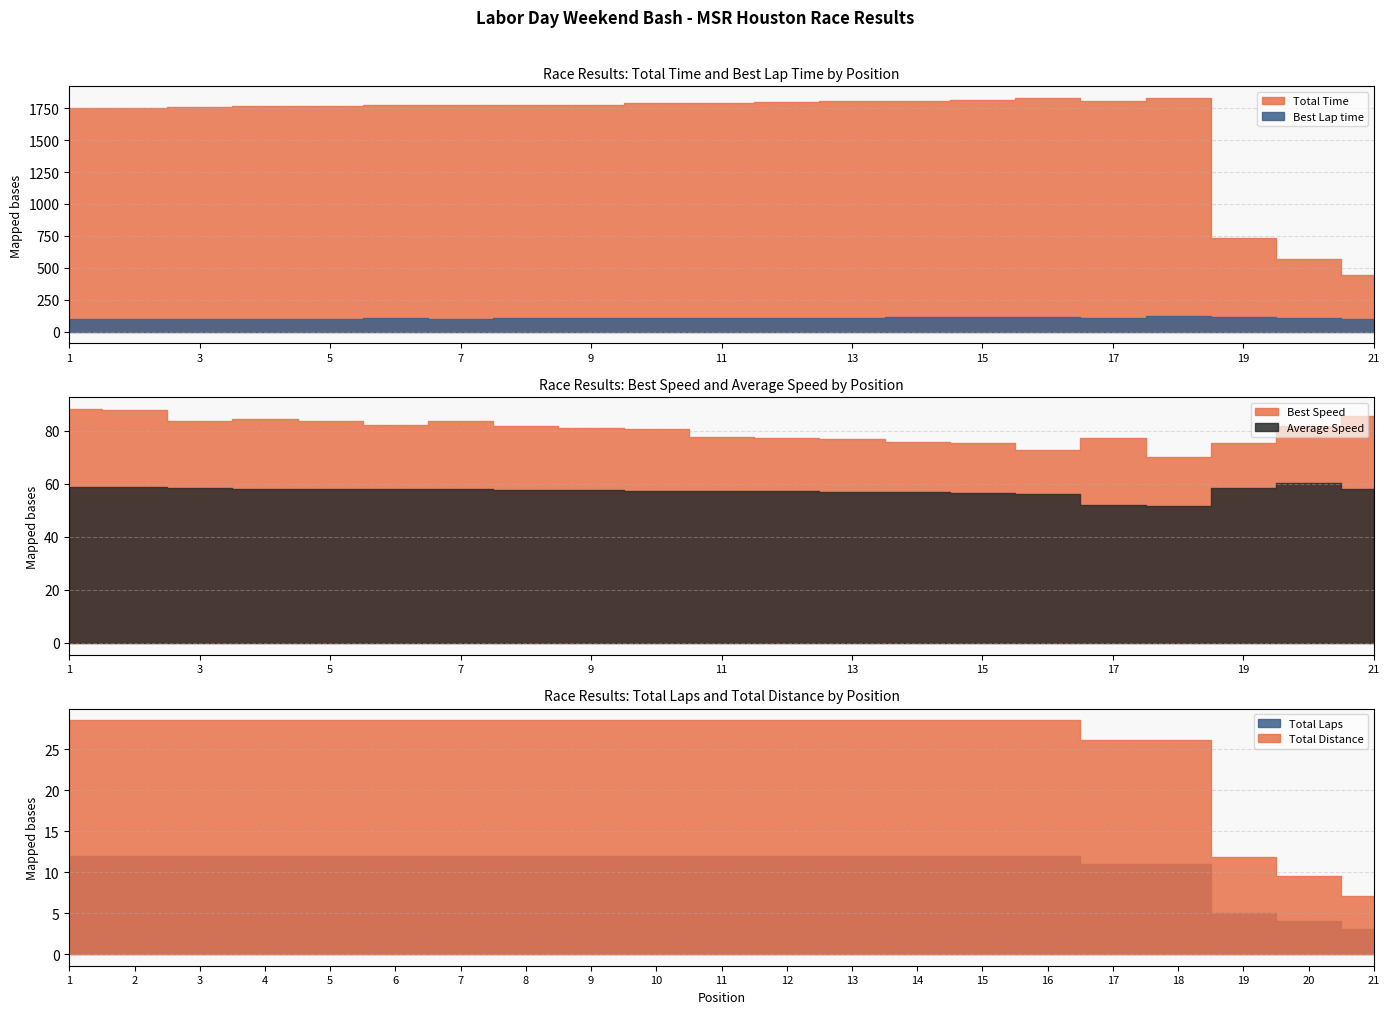

Which series changed the most between 16 and 21?

Total Time